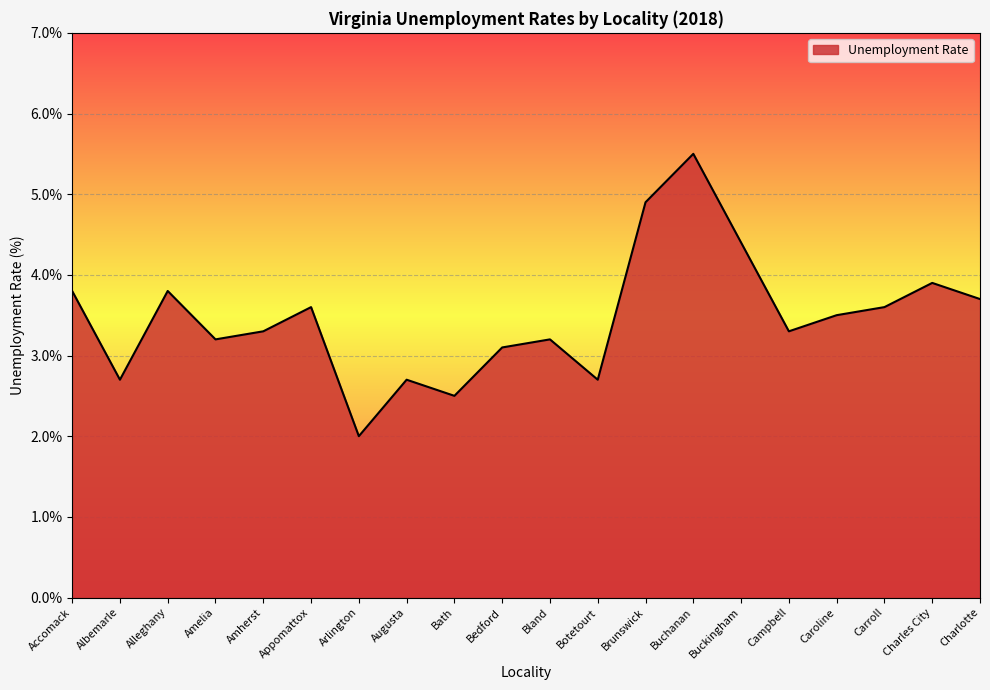

Reading left to right, list all the values displayed in this chart.

3.8	2.7	3.8	3.2	3.3	3.6	2.0	2.7	2.5	3.1	3.2	2.7	4.9	5.5	4.4	3.3	3.5	3.6	3.9	3.7